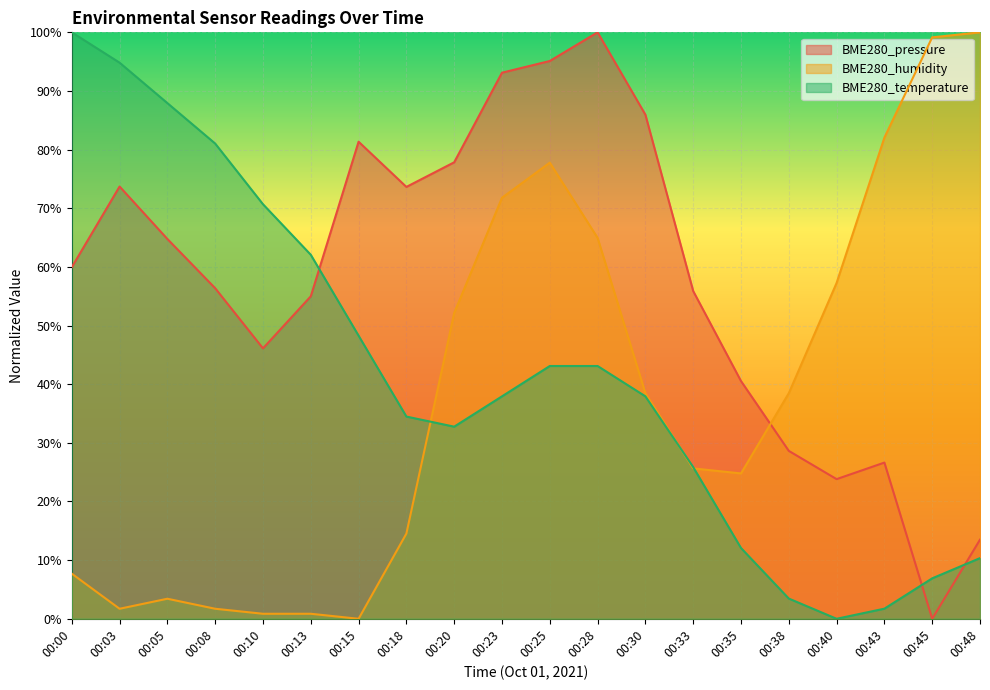

What is the spread (max minus min) of values at 00:43?

80.3